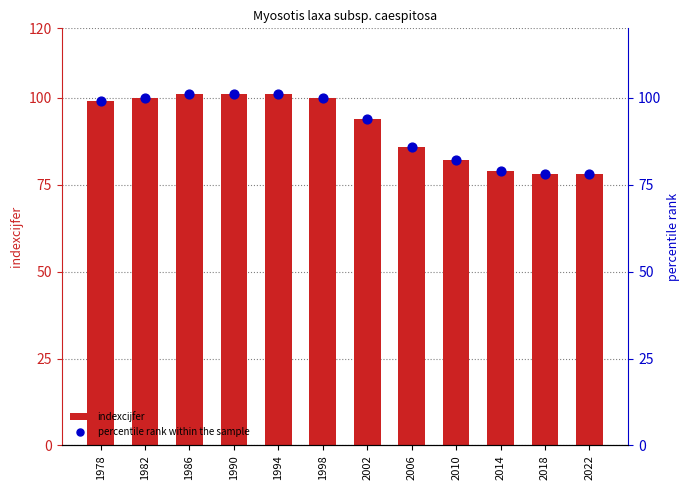

At which category is the sum across all series the highest?

1986